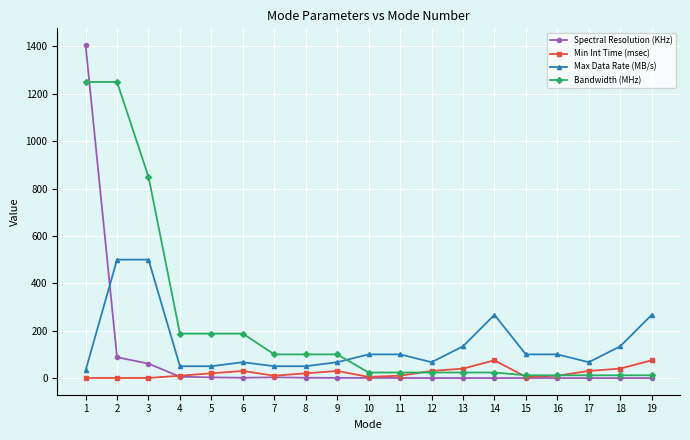

How many lines are shown in the chart?

4